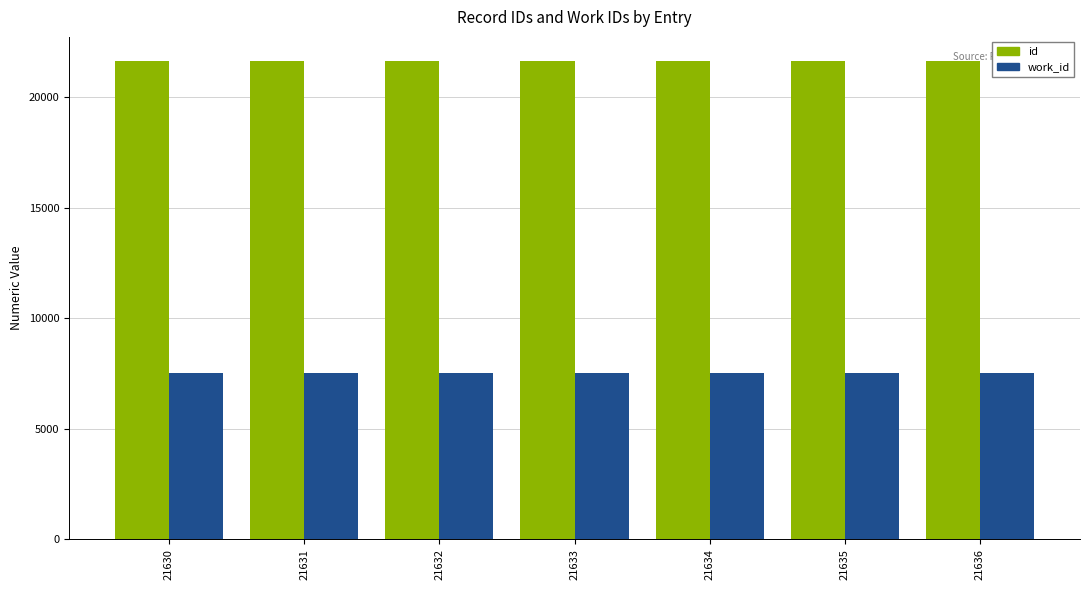

Is the value of id at 21635 greater than the value of work_id at 21636?

Yes